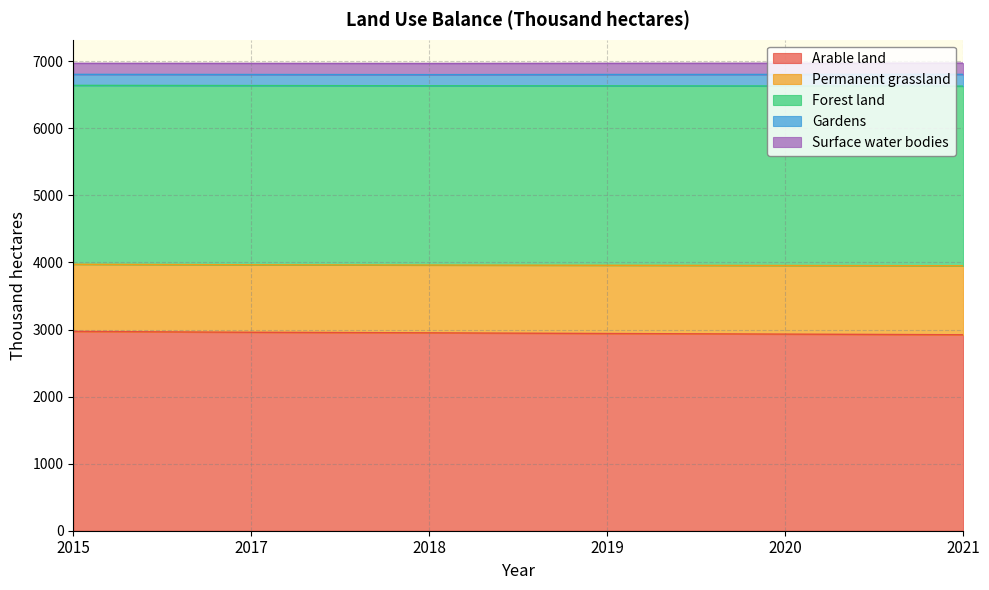

What is the sum of the Arable land values at 2019 and 2021?

5862.7